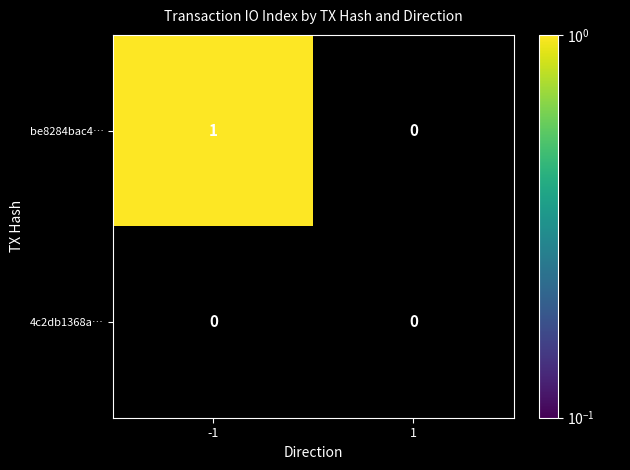

Which series changed the most between -1 and 1?

be8284bac4…